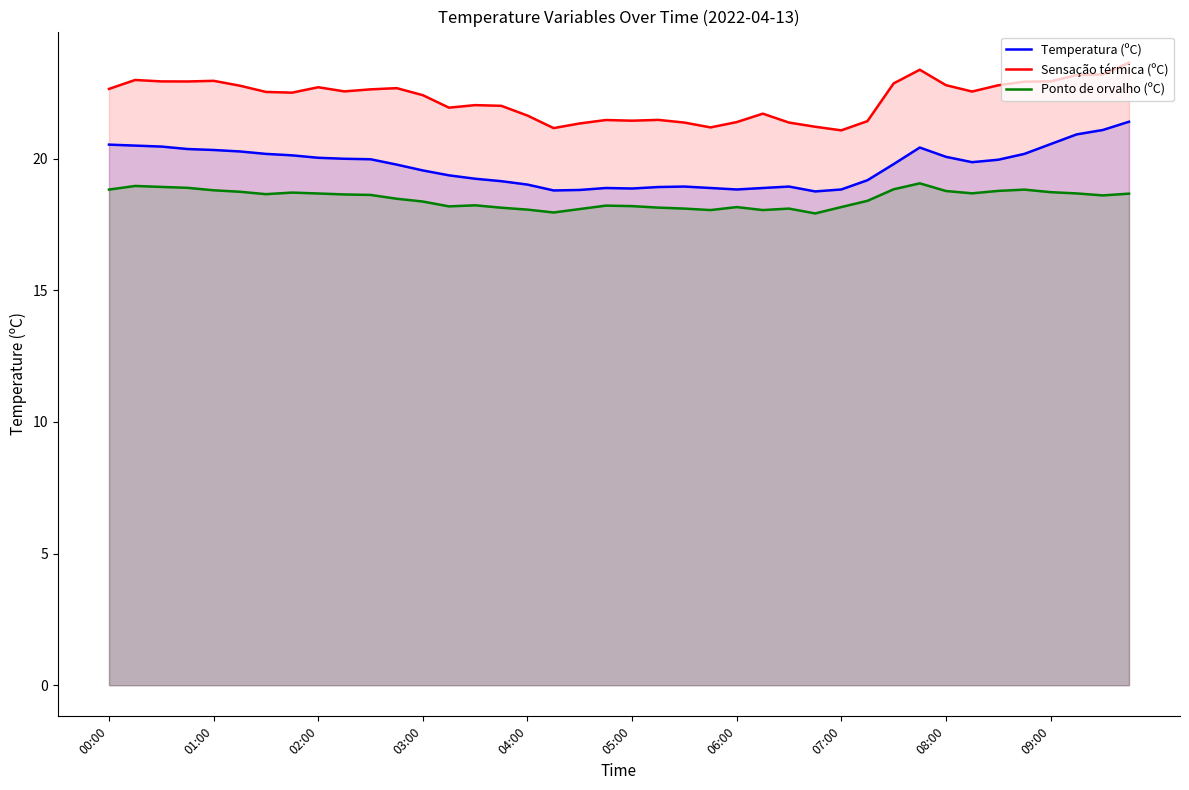

At 30, list the series in order from largest to smallest.

Sensação térmica (ºC), Temperatura (ºC), Ponto de orvalho (ºC)